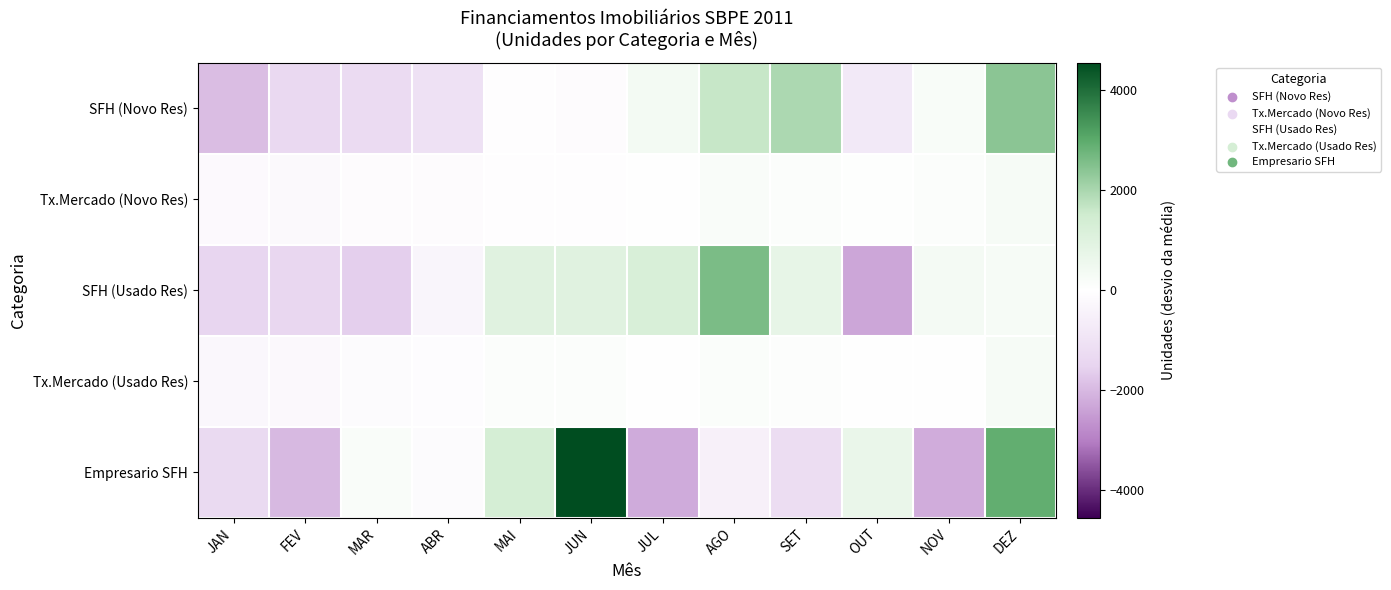

Between SET and OUT, which series saw the biggest shift?

SFH (Usado Res)